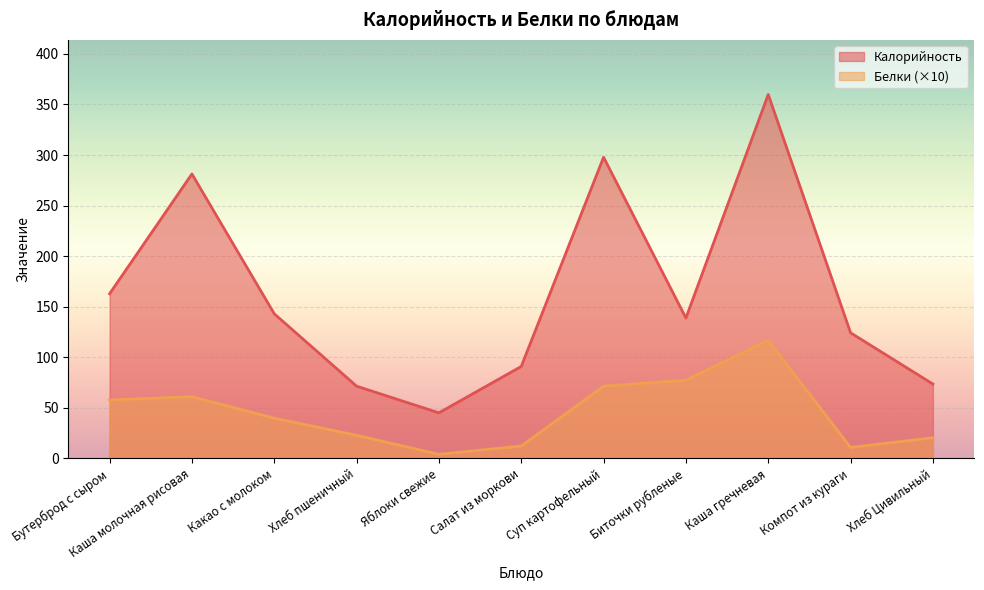

Reading left to right, list all the values displayed in this chart.

Калорийность: 162.8	281.3	143.0	71.4	45.0	90.9	297.8	138.8	359.9	124.2	73.5
Белки: 57.7	61.0	39.7	22.8	4.0	12.2	71.4	77.3	116.6	10.8	20.4